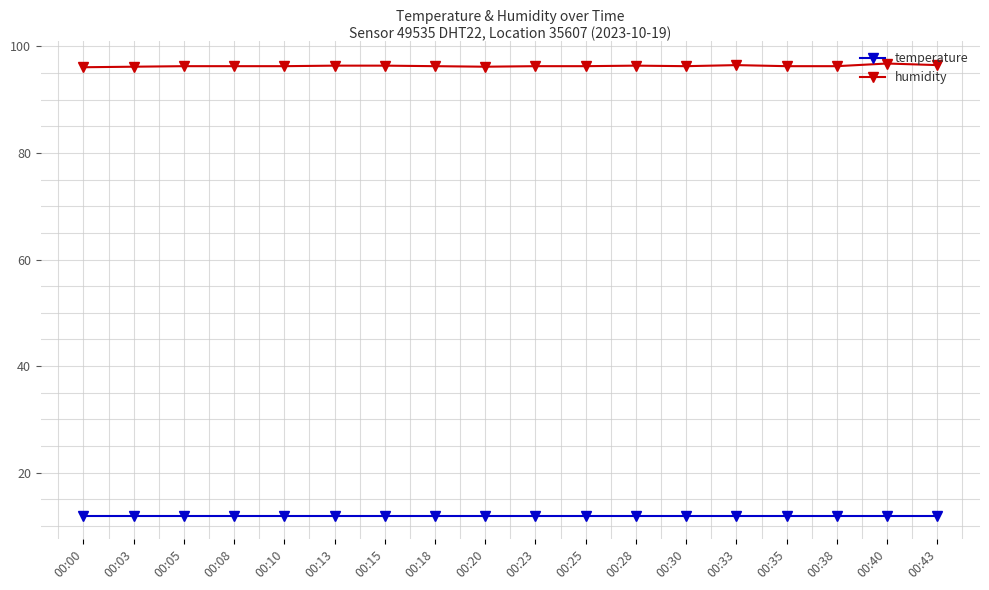

True or false: temperature has a value of 3.8 at 00:38.

False